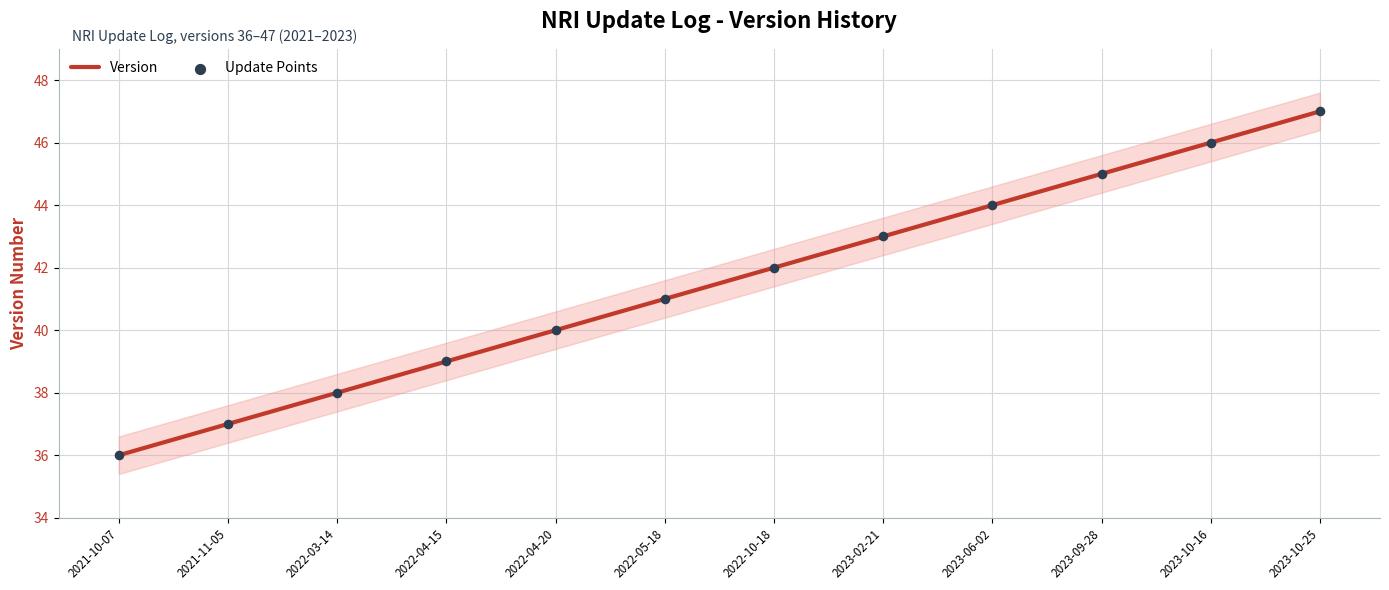

Which series contains the lowest Y value?

Version